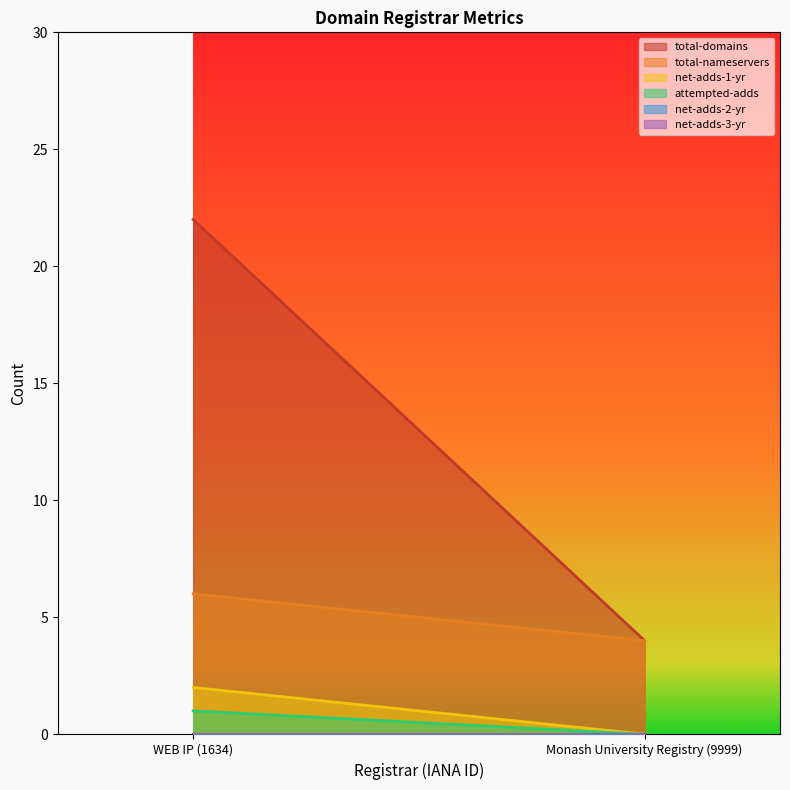

What is the highest value of the total-nameservers series?

6